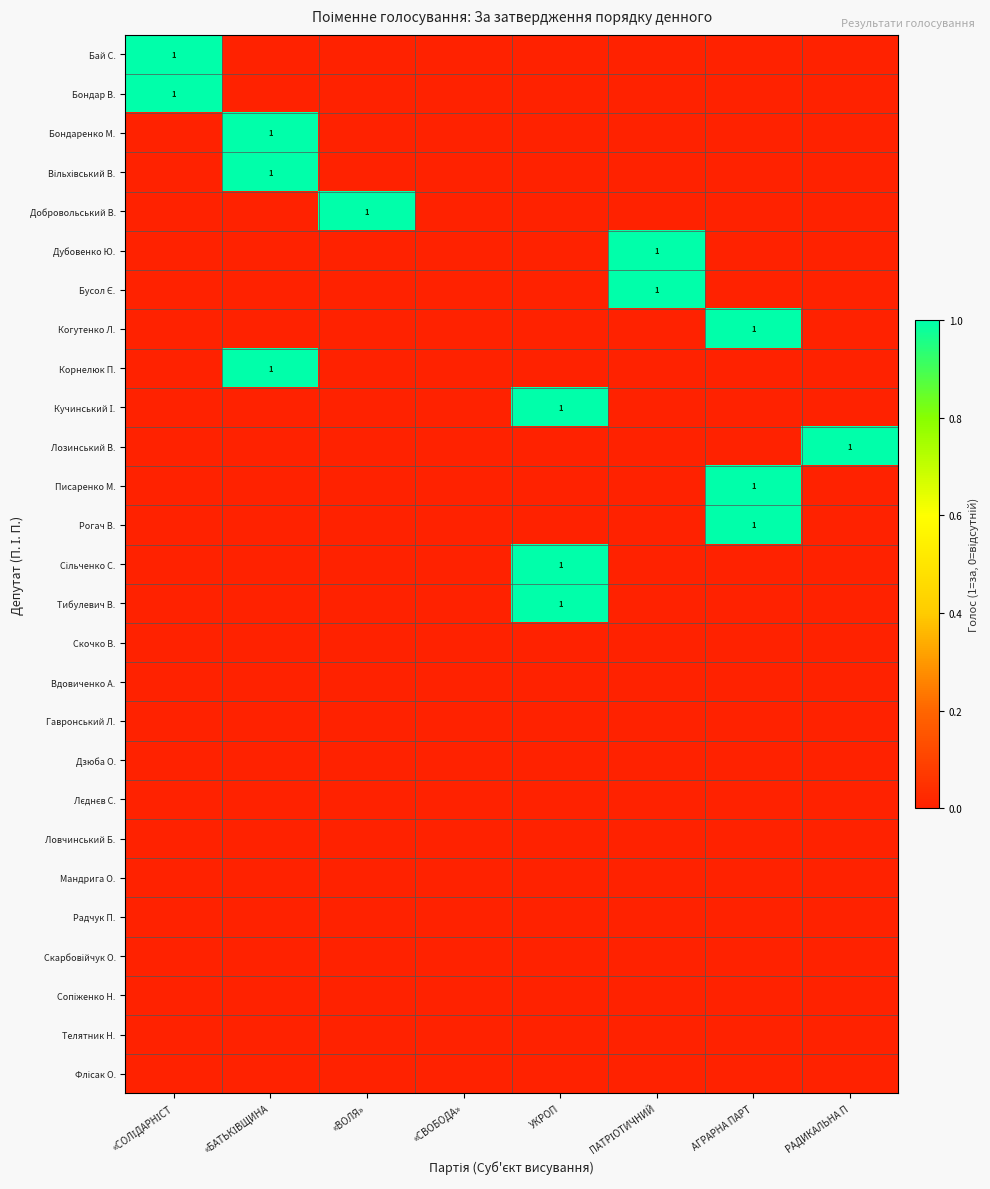

At which category is the sum across all series the highest?

«БАТЬКІВЩИНА